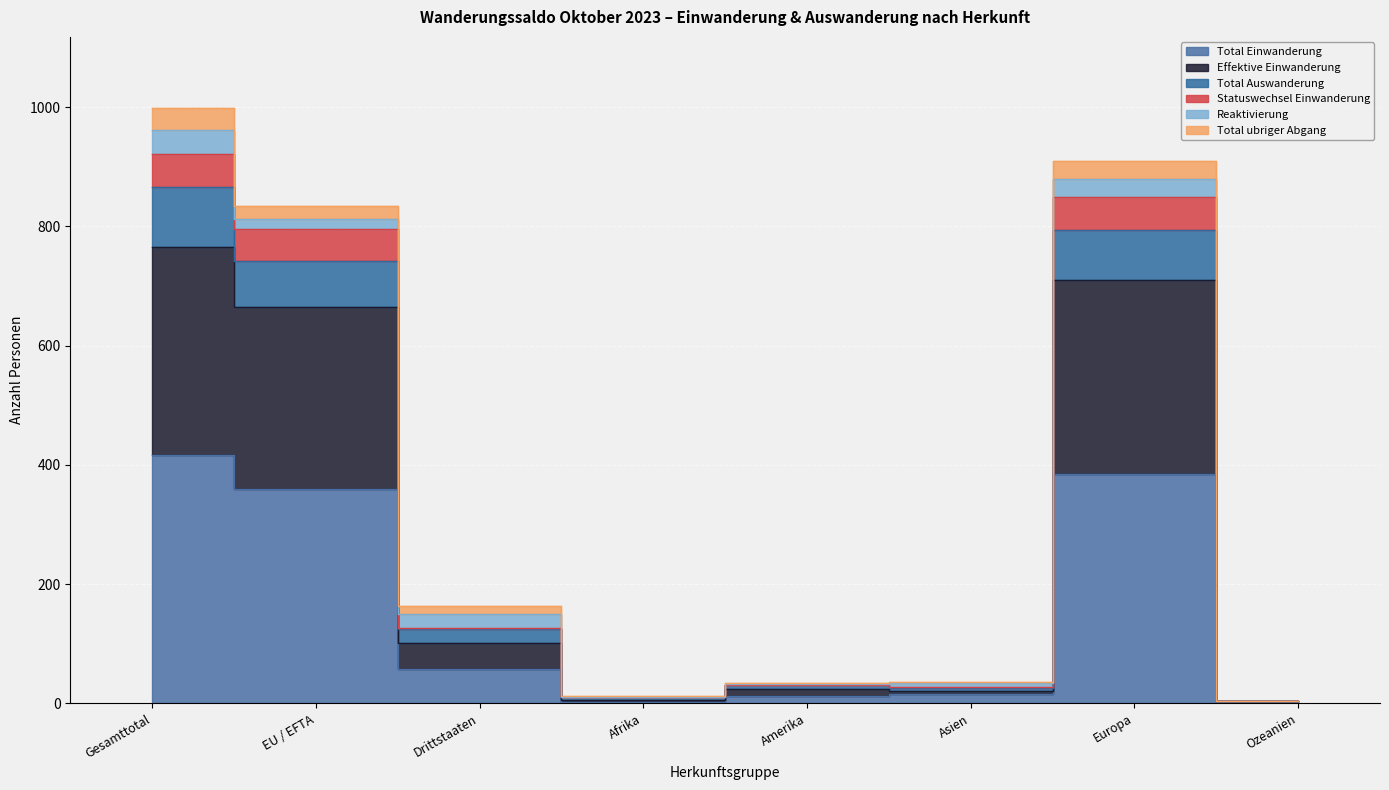

What value does the Effektive Einwanderung series have at Amerika, to the nearest 10?

20